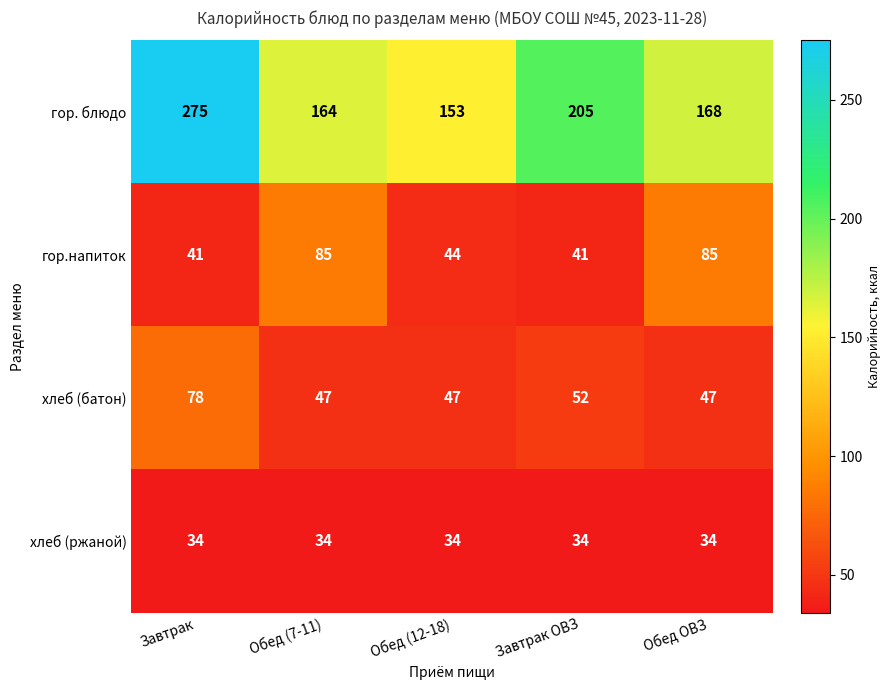

At Завтрак ОВЗ, list the series in order from largest to smallest.

гор. блюдо, хлеб (батон), гор.напиток, хлеб (ржаной)